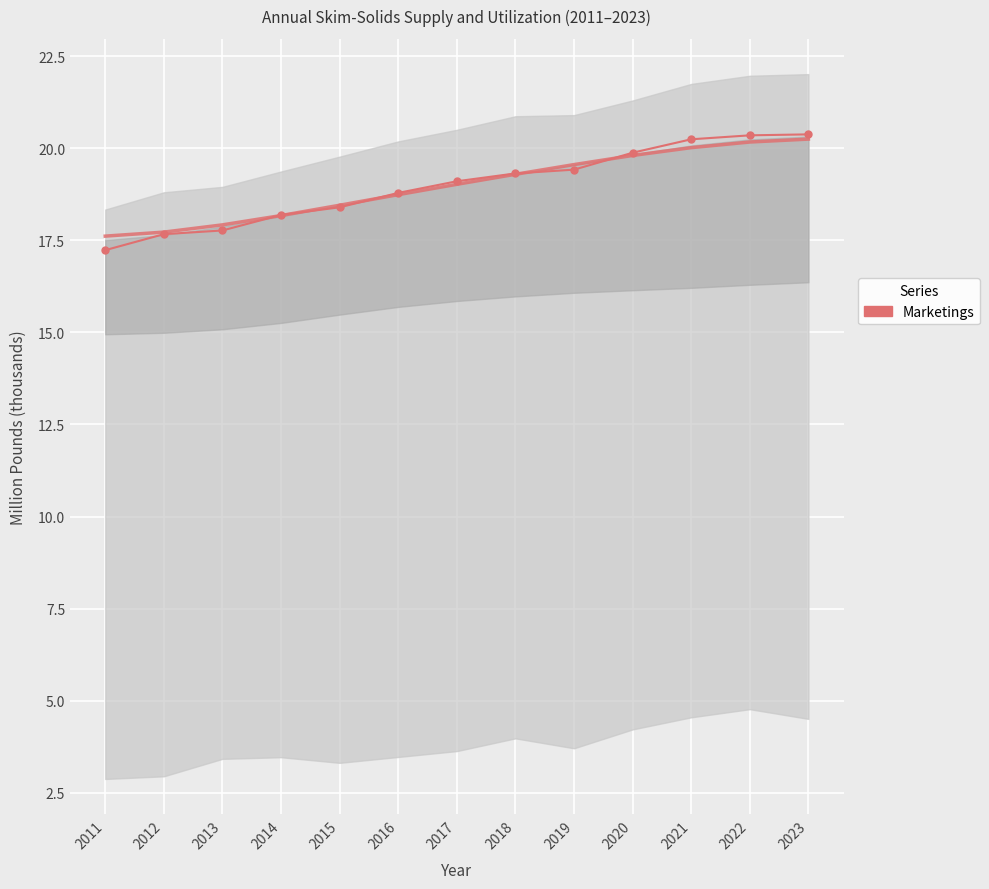

How many lines are shown in the chart?

1